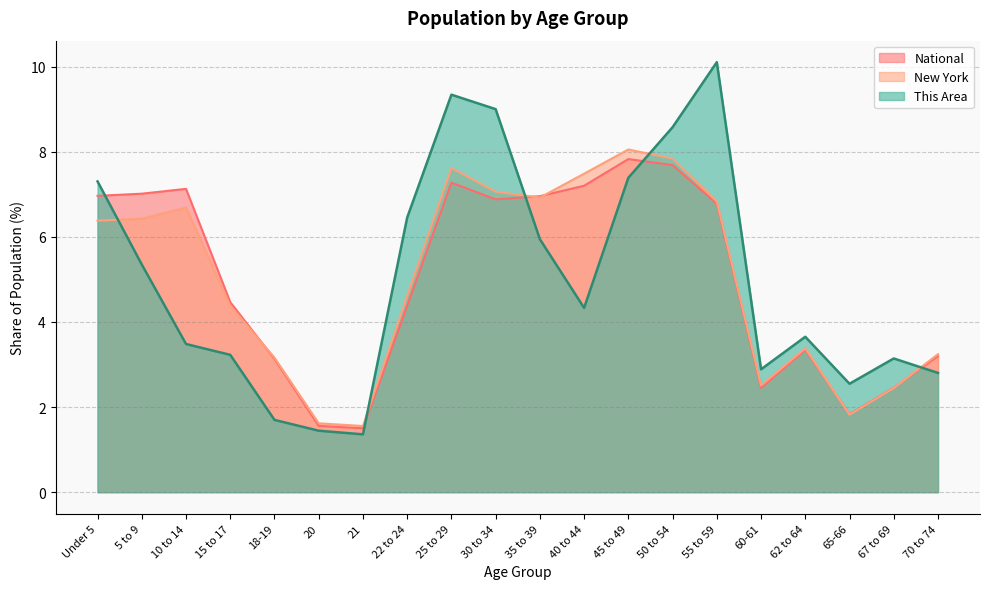

At which category is the sum across all series the highest?

25 to 29